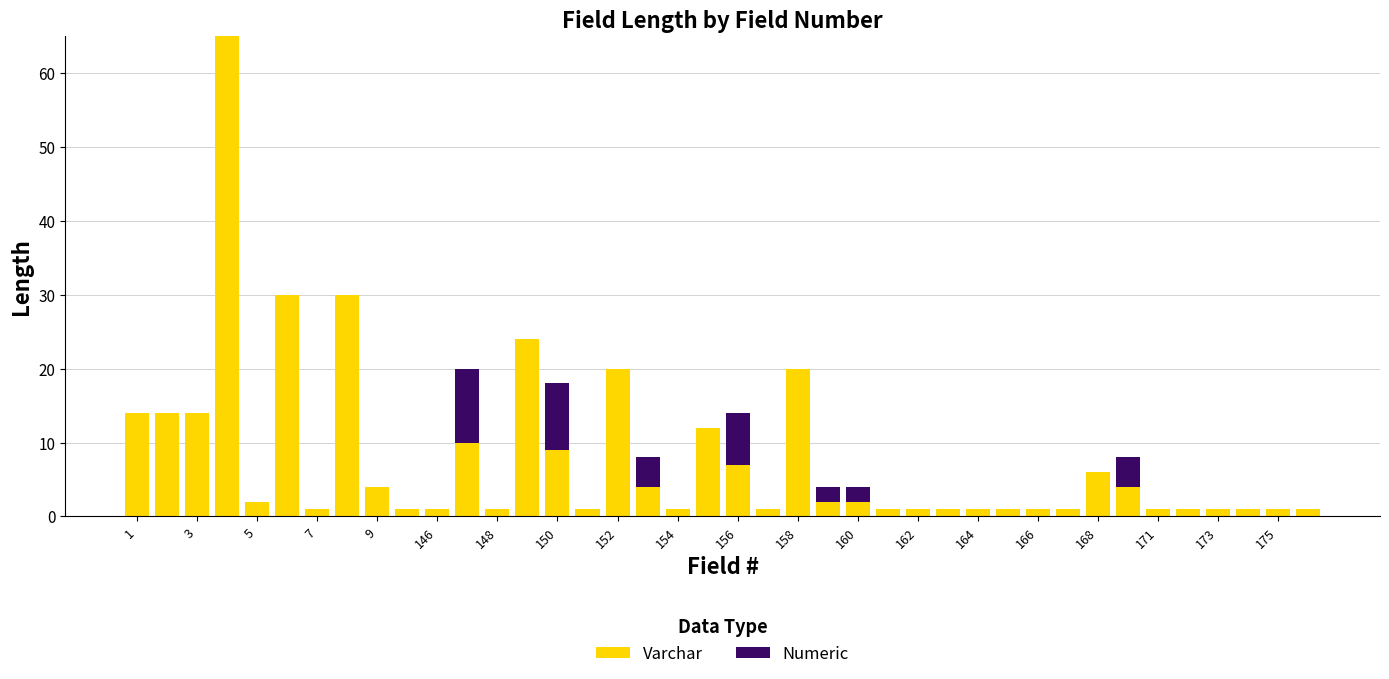

What is the sum of all Varchar values?

313